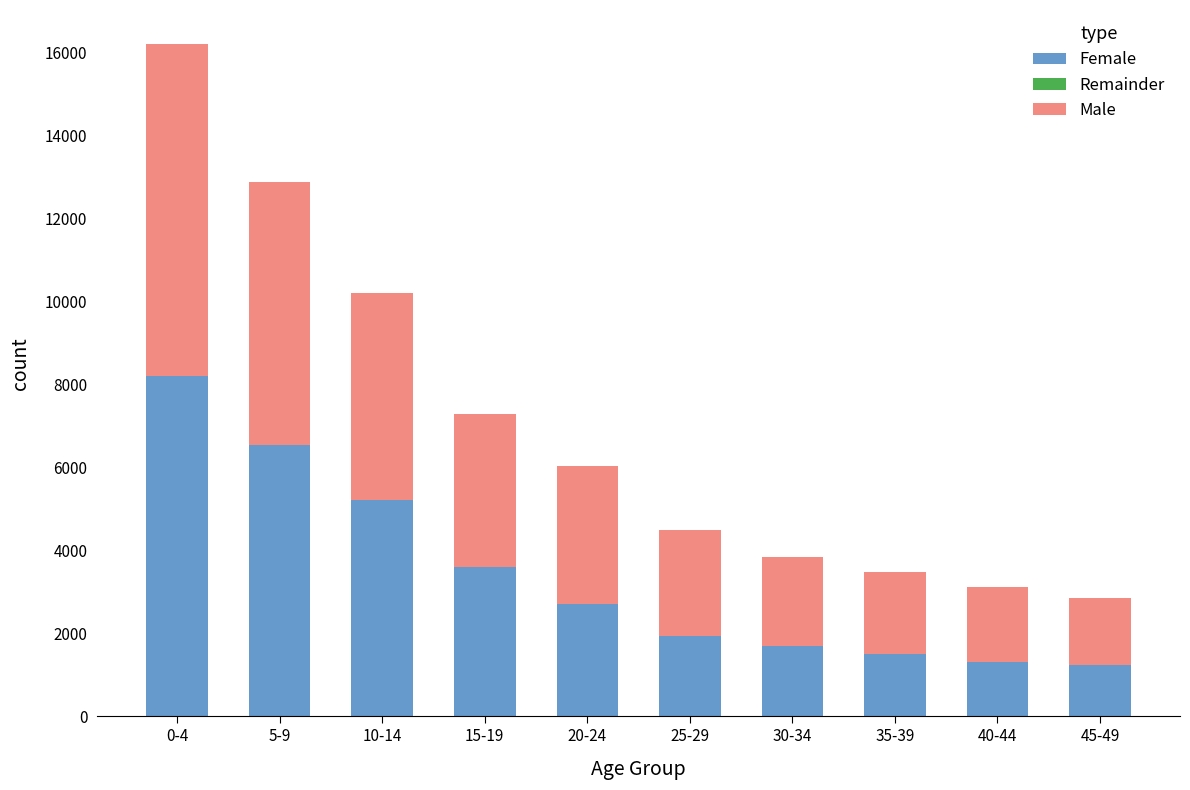

What is the difference between the second highest and minimum values in the Male series?

5294